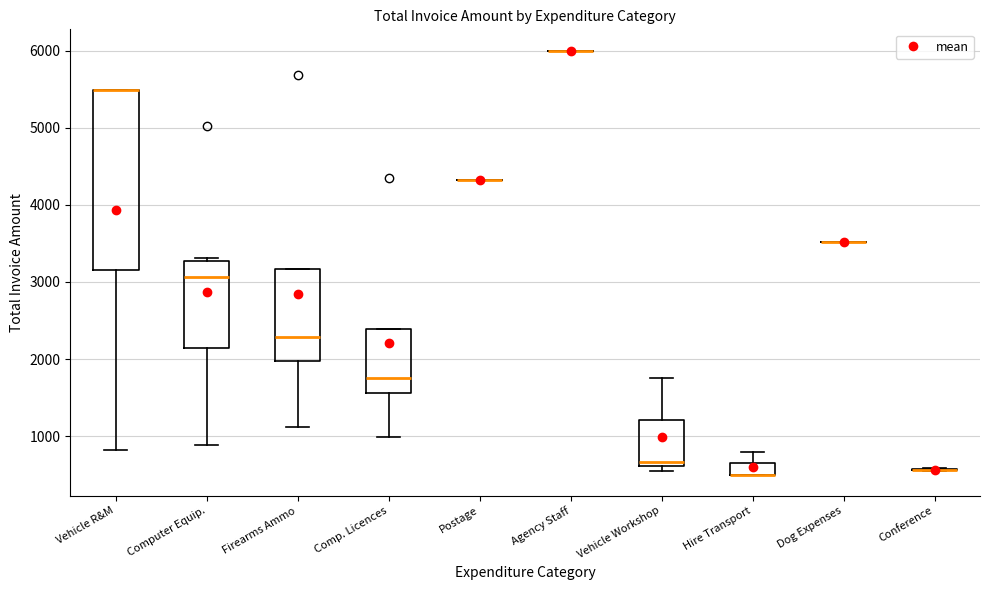

Where does the lower whisker of the box for Computer Equip. end on the y-axis? The values are not printed on the chart, so give them approximately, as read against the axis.

900